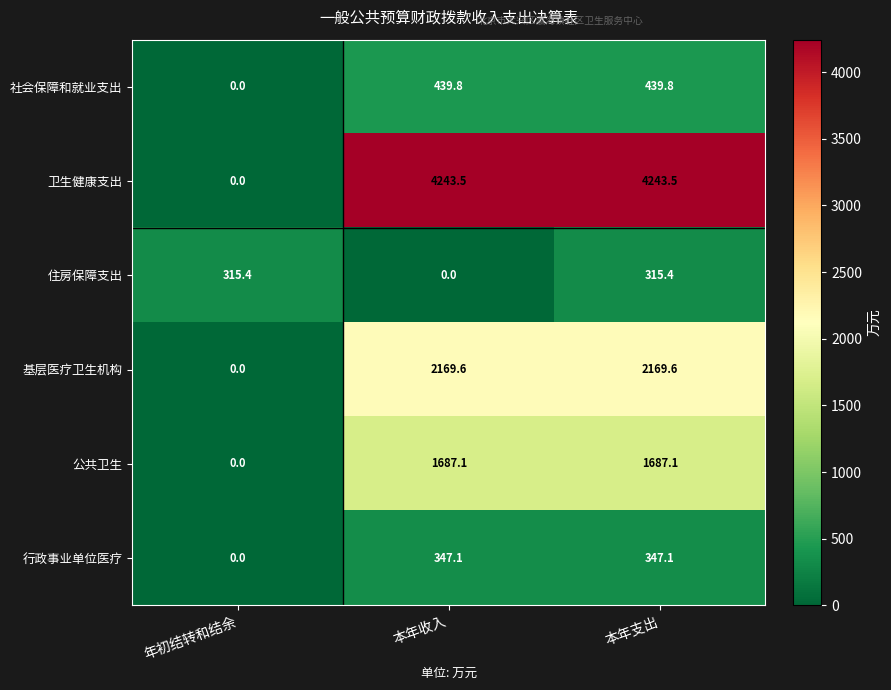

Which series has the largest total across all categories?

卫生健康支出